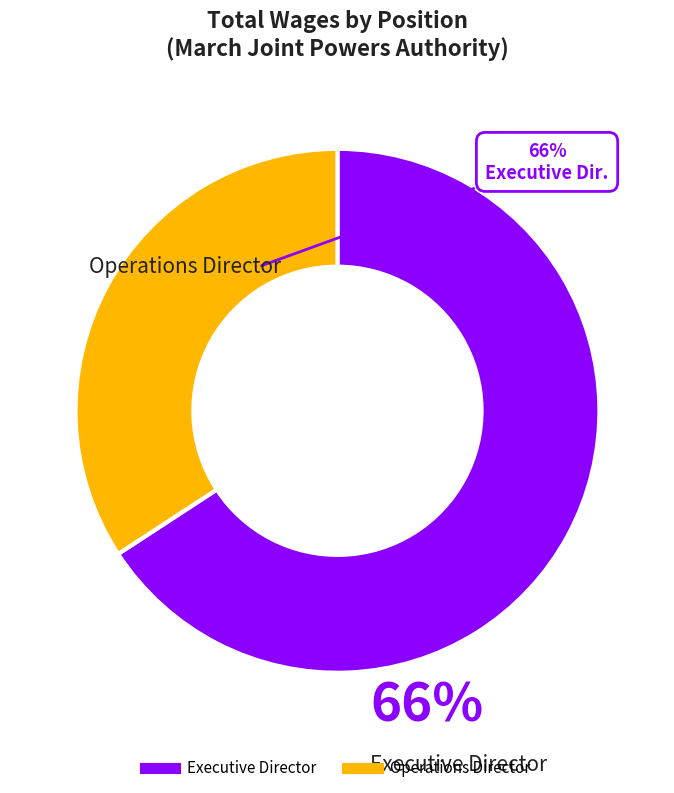

Is the sum of Executive Director and Operations Director greater than half?

Yes